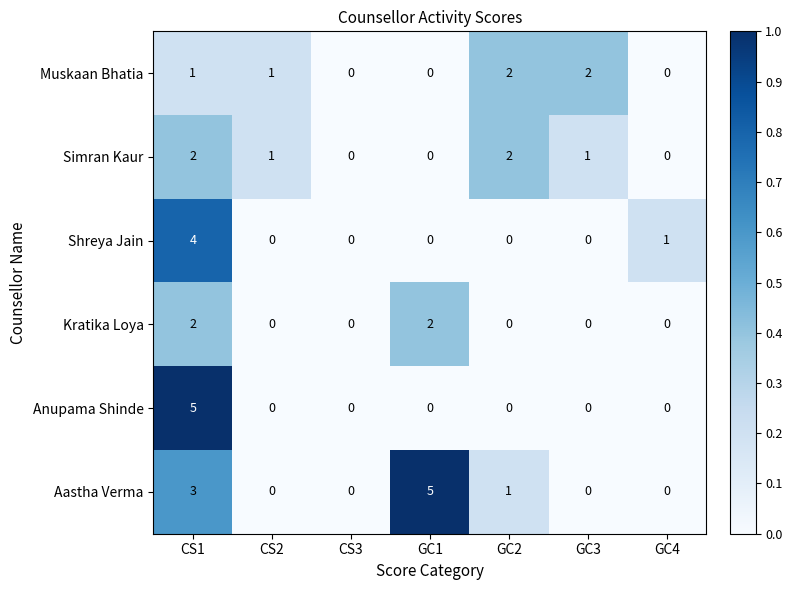

What is the sum of all Kratika Loya values?

4